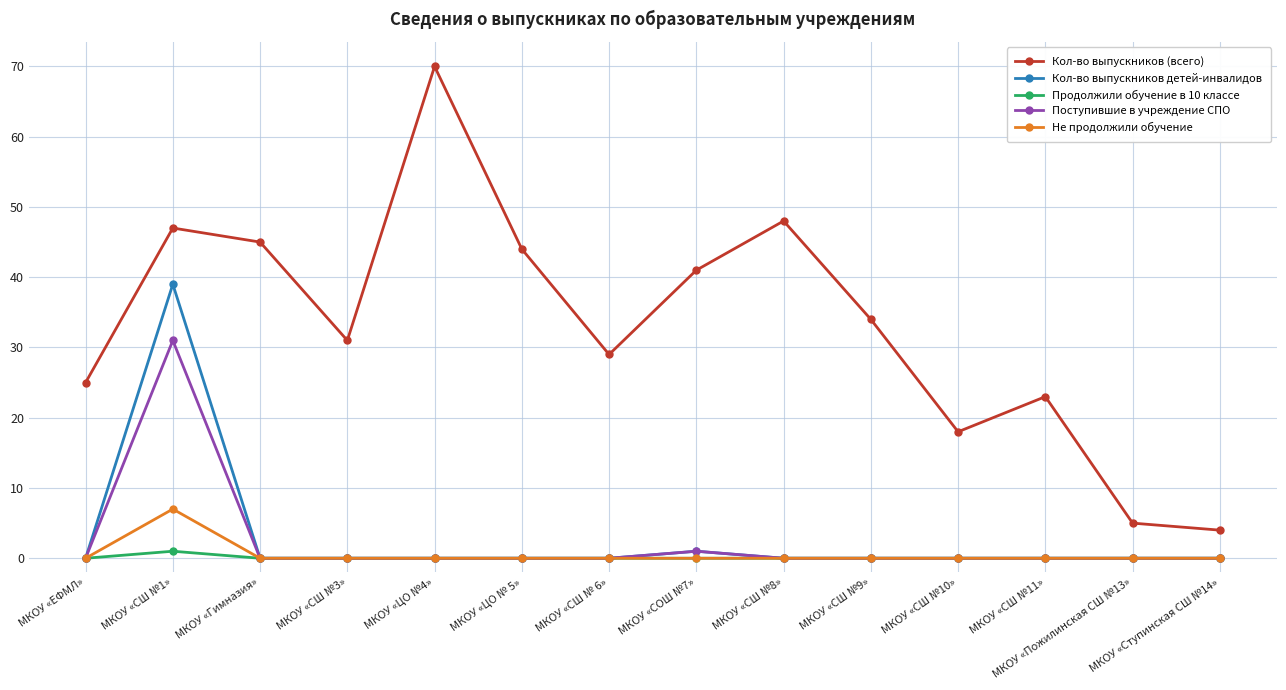

How many lines are shown in the chart?

5